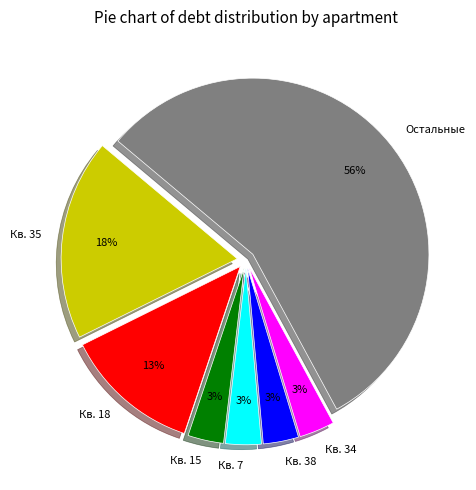

To the nearest percent, what is the combined percentage of Кв. 38 and Кв. 34?

6%